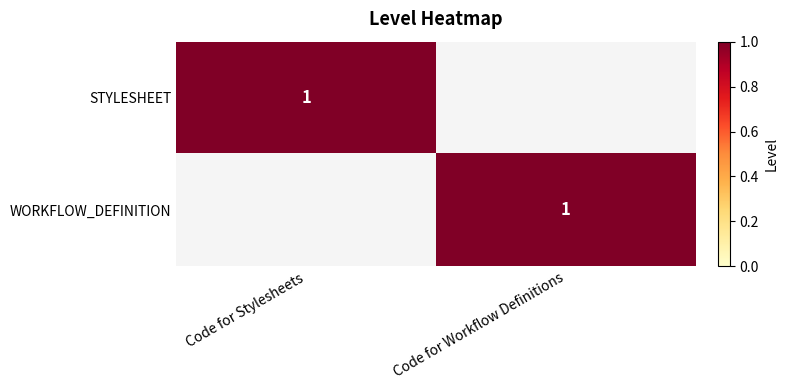

At which category does the chart reach its minimum across all series?

Code for Workflow Definitions